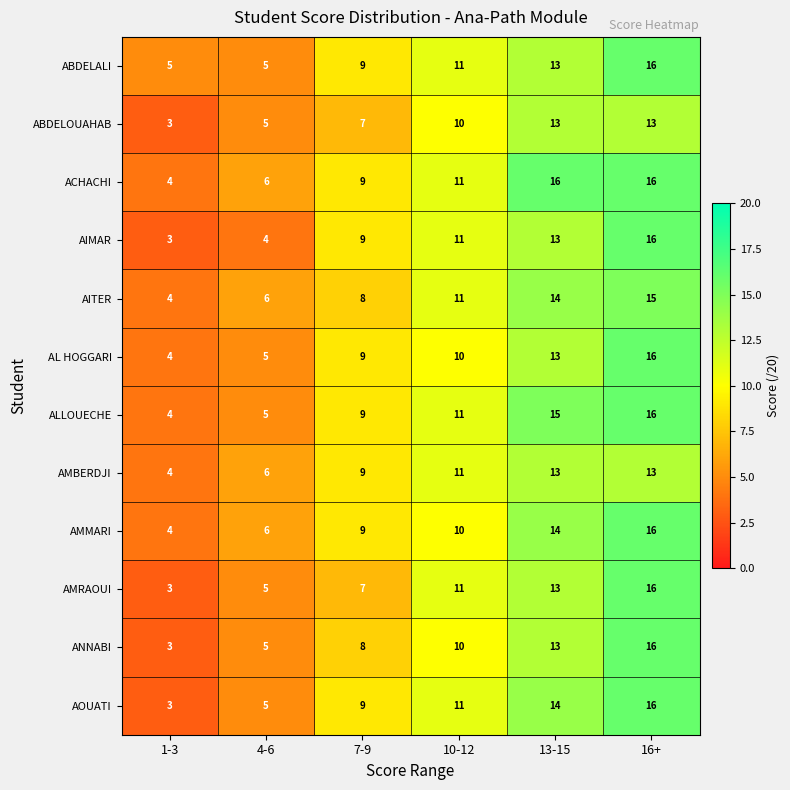

Which series changed the most between 7-9 and 16+?

AMRAOUI